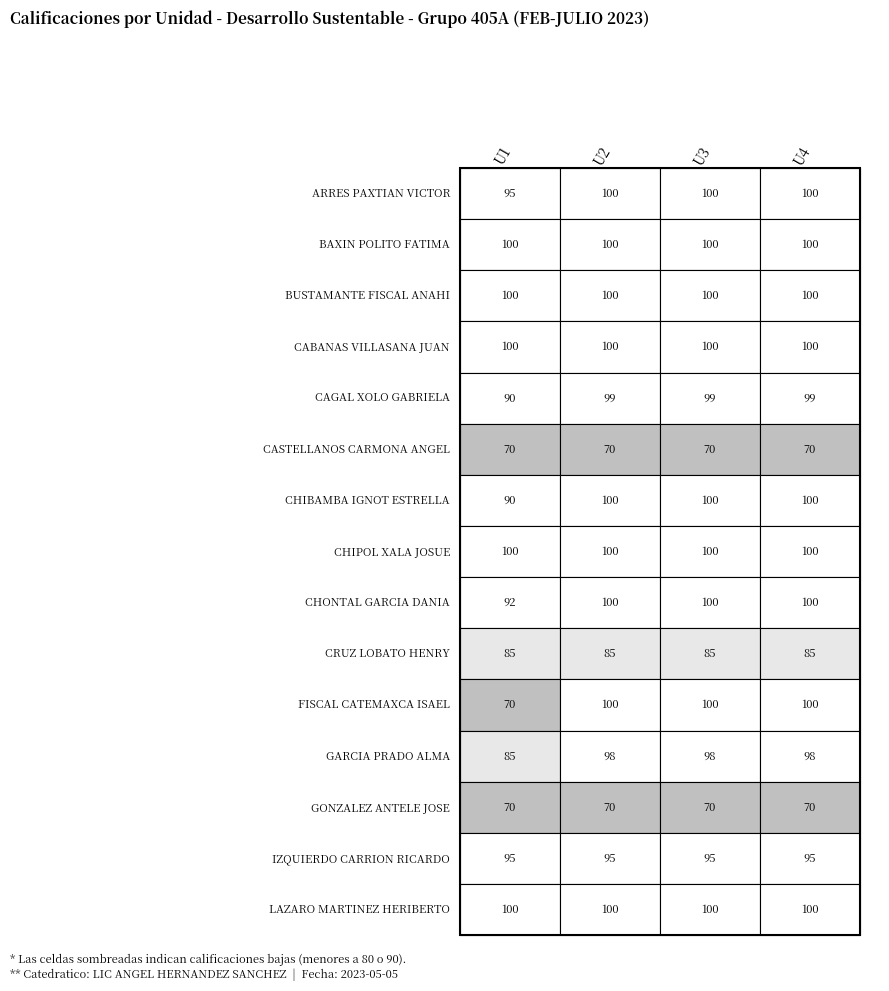

Which has a higher value, 0 or 1?

1